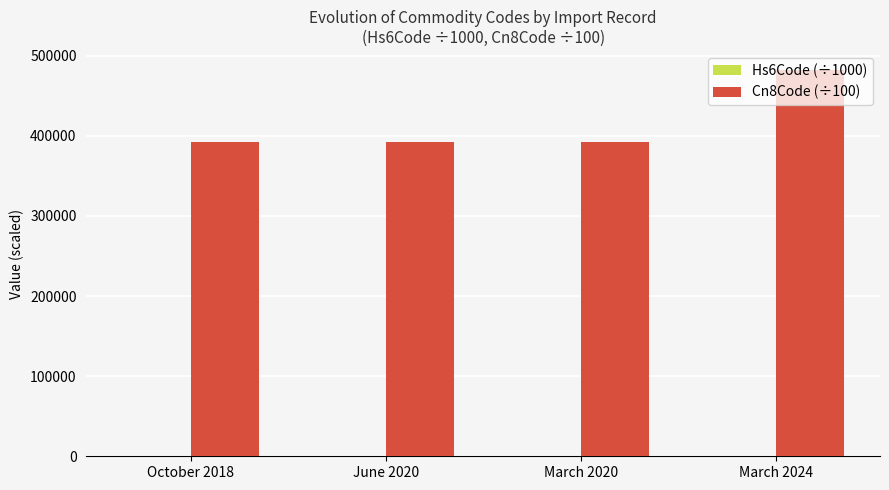

What is the sum of all Cn8Code (÷100) values?

1659751.9